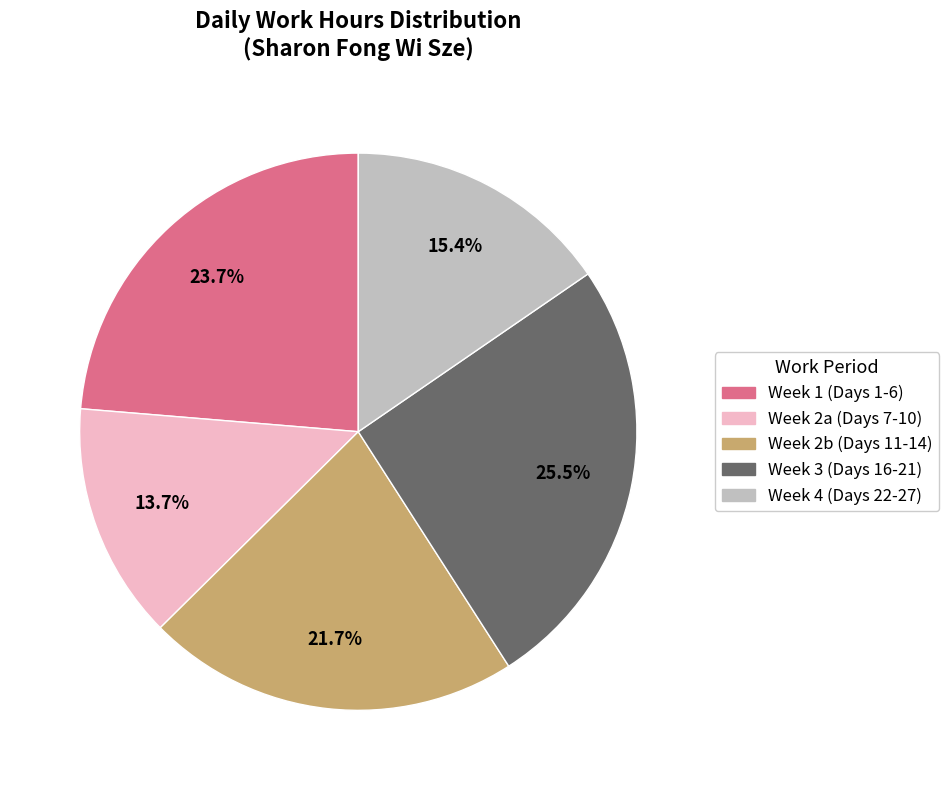

Does any single category account for the majority?

No